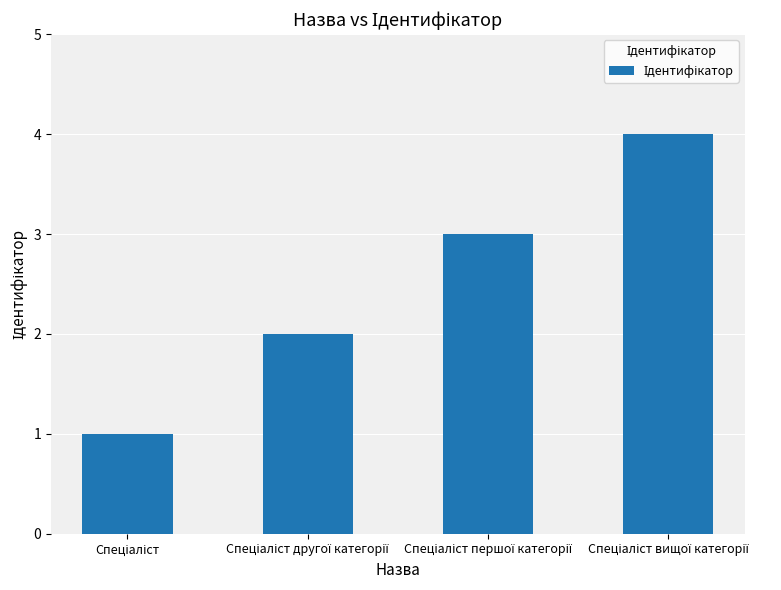

What is the difference between the maximum and minimum values?

3